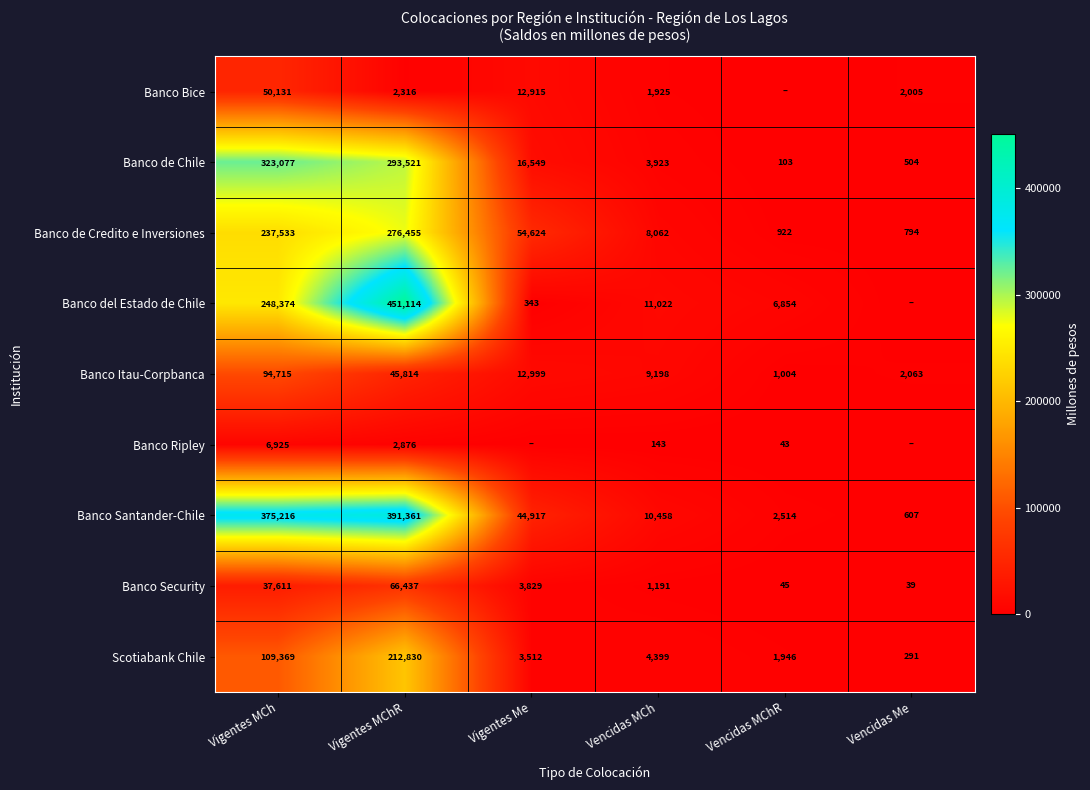

Which category has the highest value in the Banco de Chile series?

Vigentes MCh